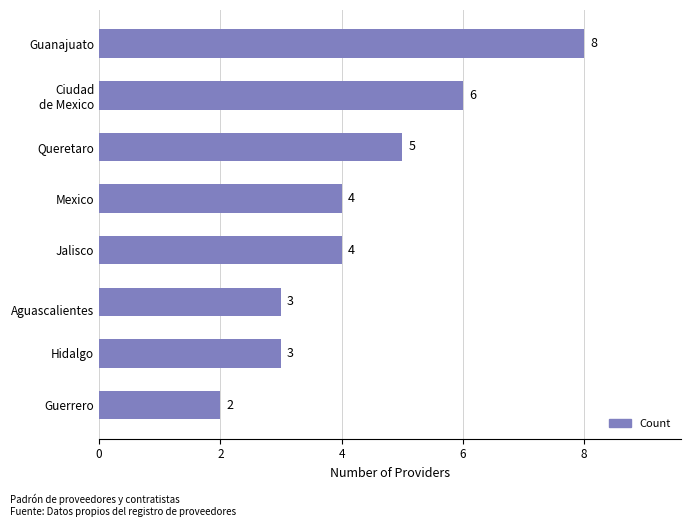

Count the values in the range 3 to 6.

6